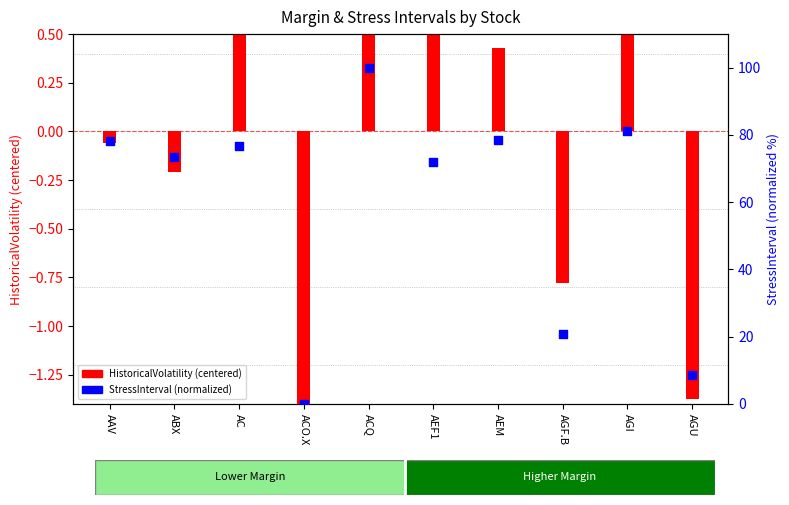

What are all the series names shown in the legend?

HistoricalVolatility, StressInterval (normalized)